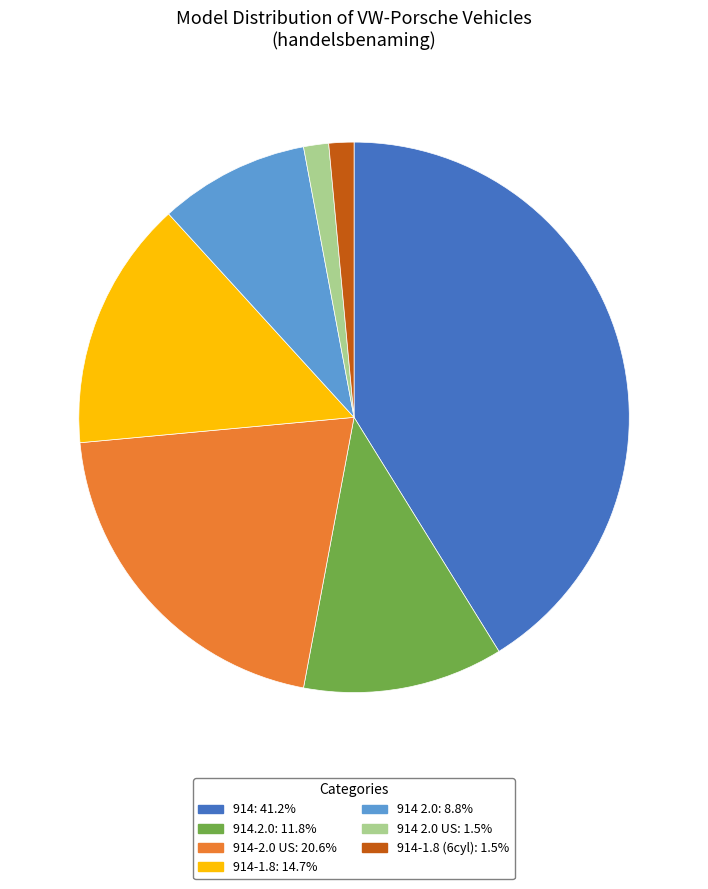

Is there a majority slice in this chart?

No